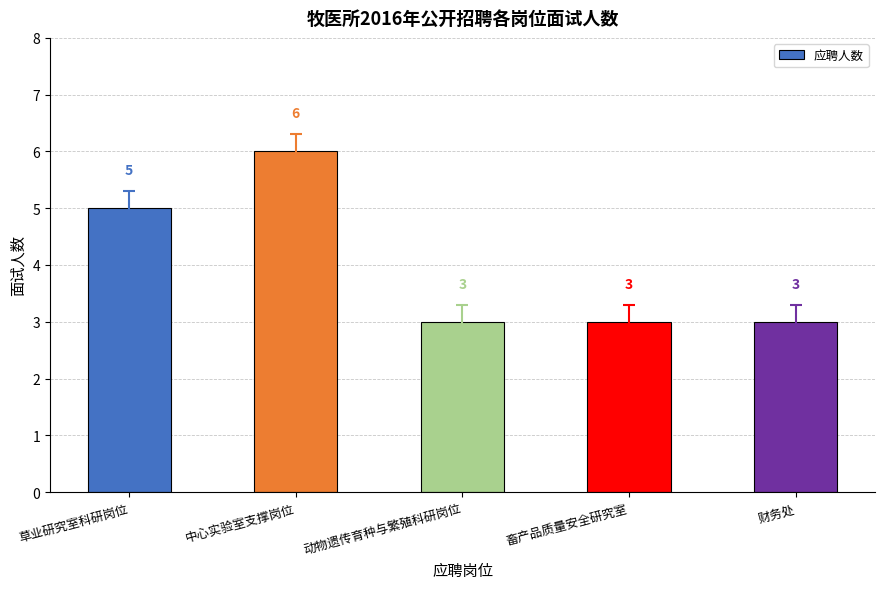

What is the ratio of the value at 草业研究室科研岗位 to the value at 财务处?

1.7